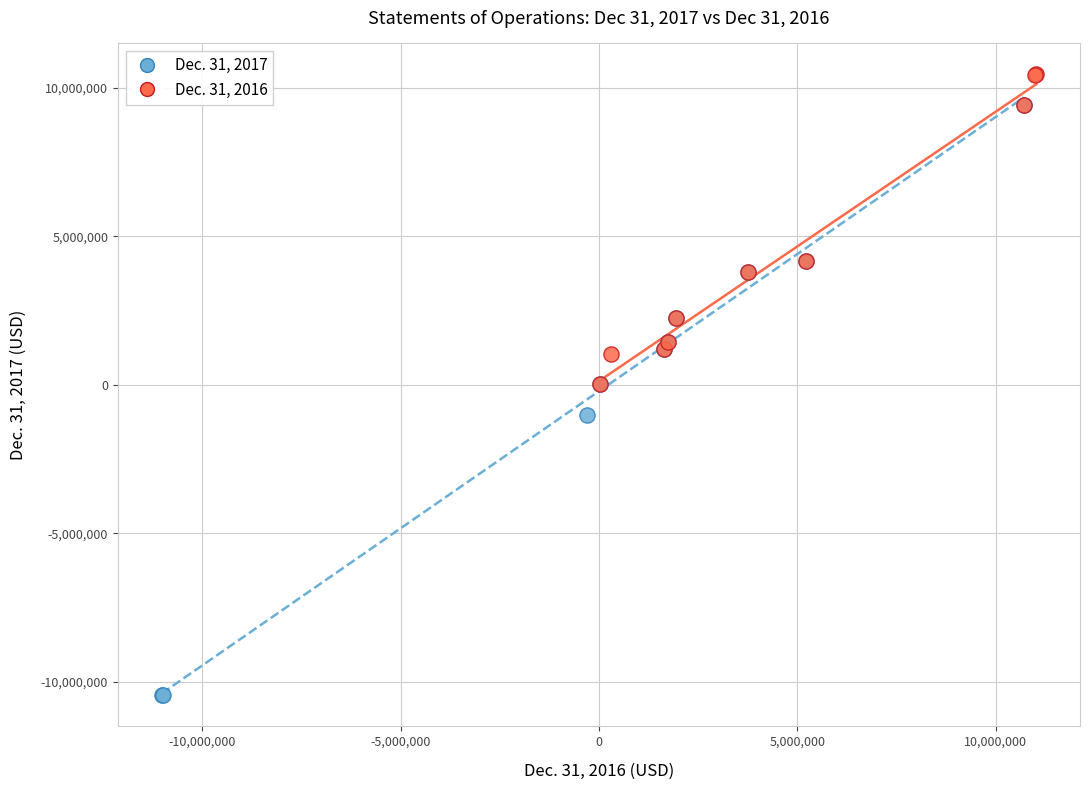

Which series reaches the minimum Y coordinate?

Dec. 31, 2017